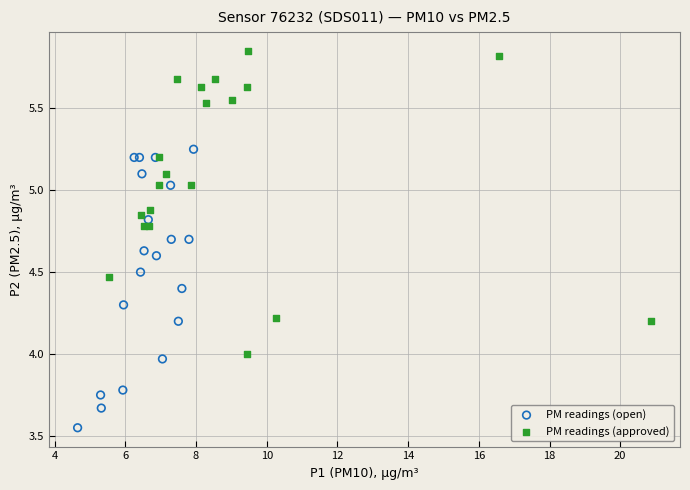

Which series reaches the minimum Y coordinate?

PM readings (open)